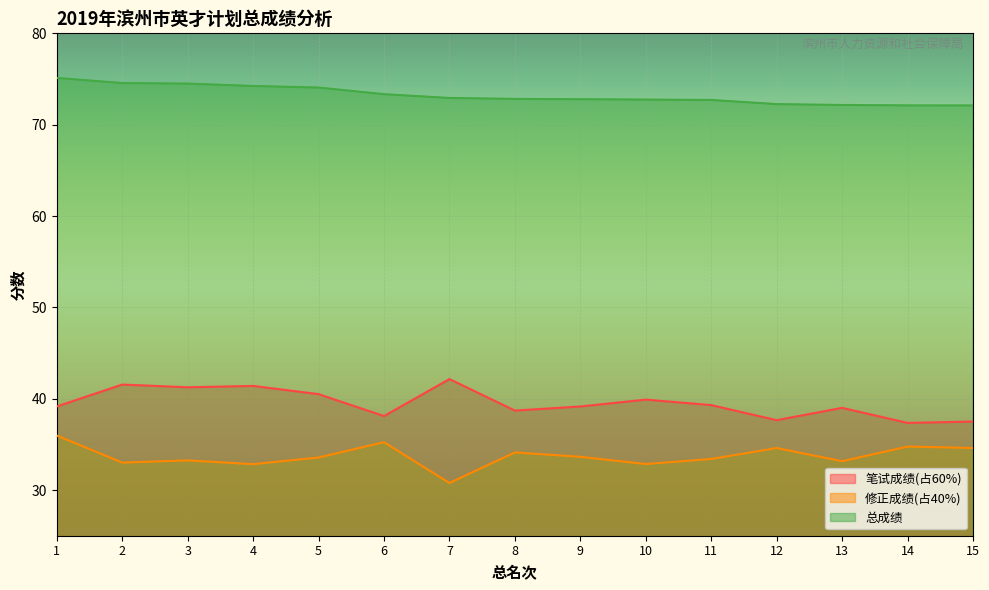

Reading right to left, extract all data points from this chart.

笔试成绩(占60%): 15=37.5	14=37.4	13=39.0	12=37.6	11=39.3	10=39.9	9=39.1	8=38.7	7=42.1	6=38.1	5=40.5	4=41.4	3=41.2	2=41.5	1=39.1
修正成绩(占40%): 15=34.6	14=34.8	13=33.2	12=34.6	11=33.4	10=32.8	9=33.6	8=34.1	7=30.8	6=35.2	5=33.6	4=32.8	3=33.2	2=33.0	1=36.0
总成绩: 15=72.1	14=72.1	13=72.2	12=72.3	11=72.7	10=72.7	9=72.8	8=72.8	7=72.9	6=73.3	5=74.1	4=74.2	3=74.5	2=74.6	1=75.1